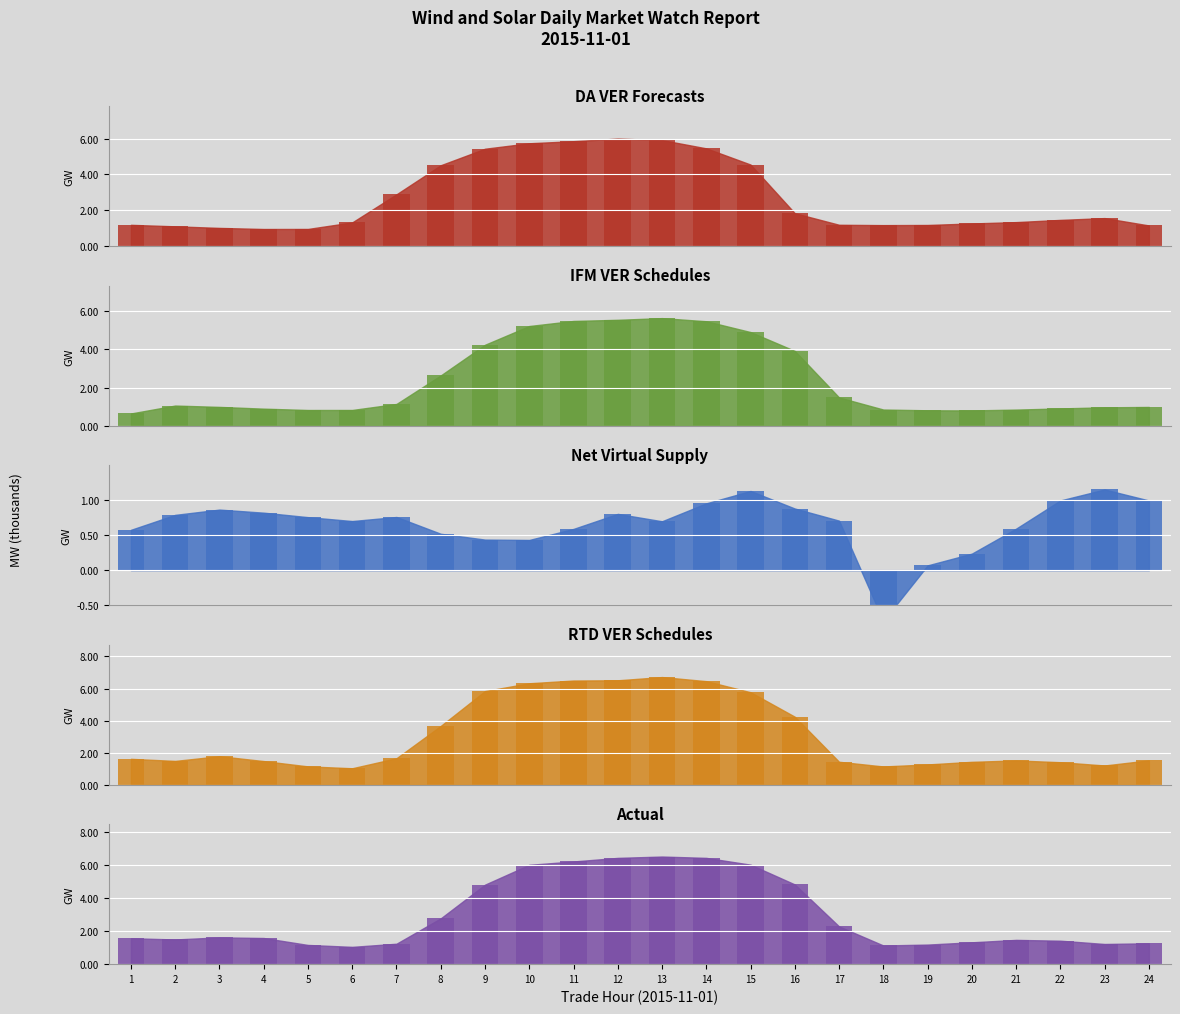

What is the difference between the DA VER Forecasts values at 13 and 19?

4.7